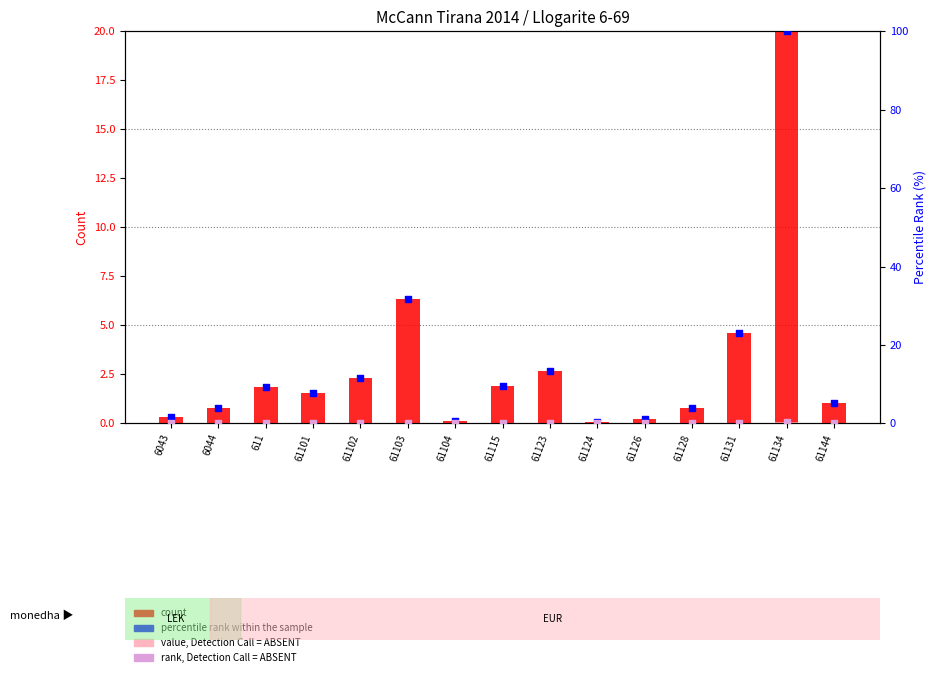

What is the total value across all series at 61103?

38.2